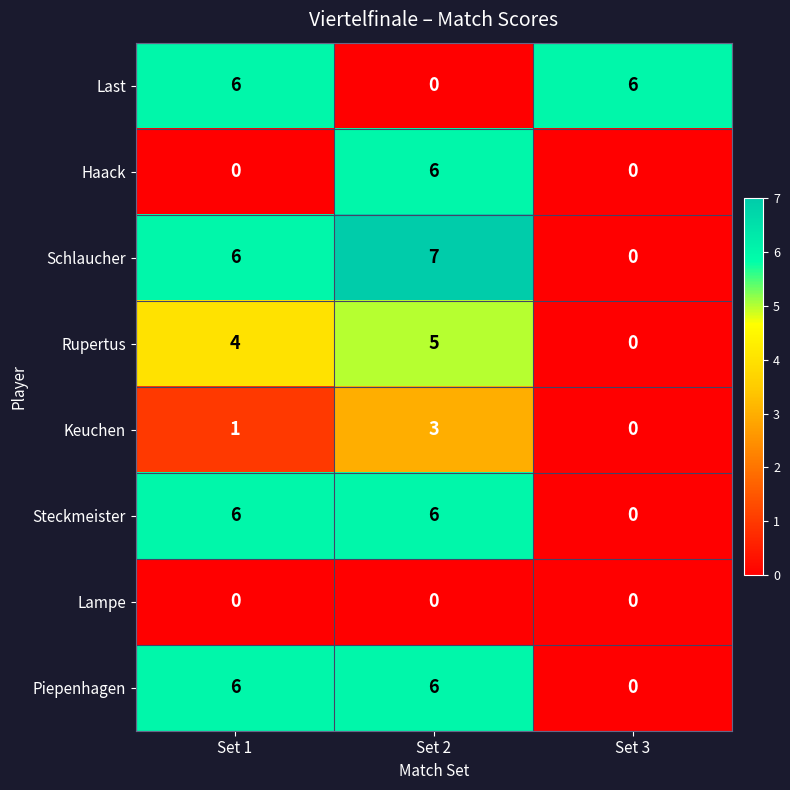

What is the sum of the Steckmeister values at Set 3 and Set 2?

6